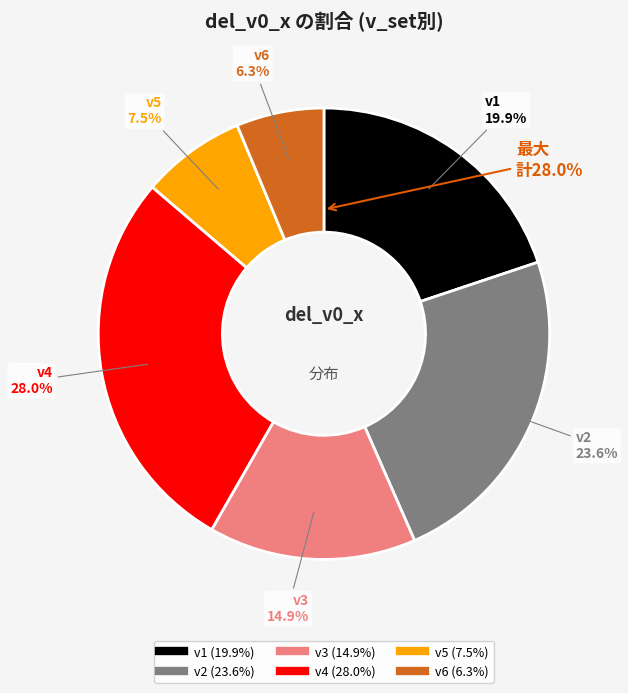

What percentage is NOT represented by v4?

72.0%